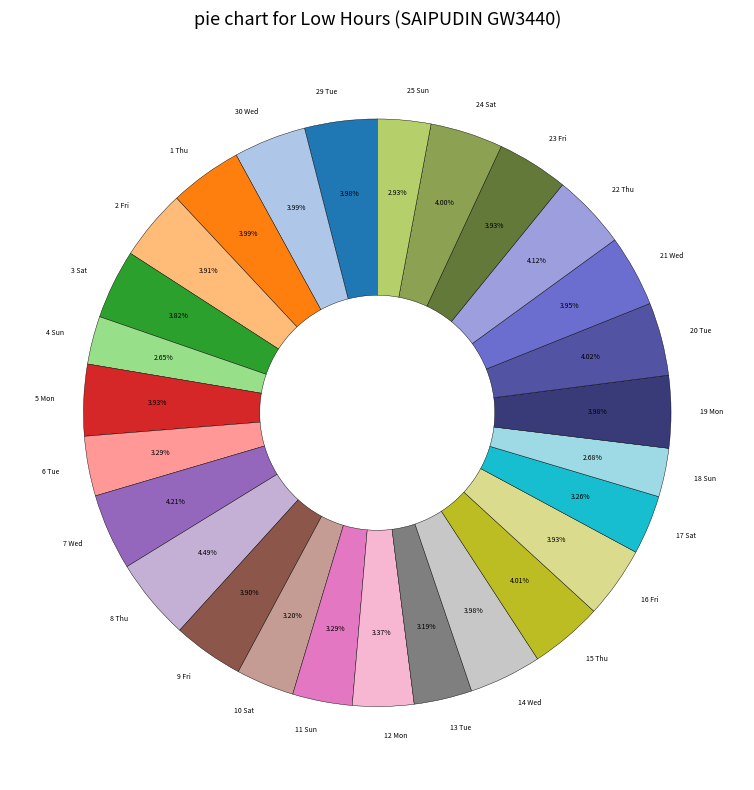

What percentage do 9 Fri and 19 Mon together represent?

7.9%